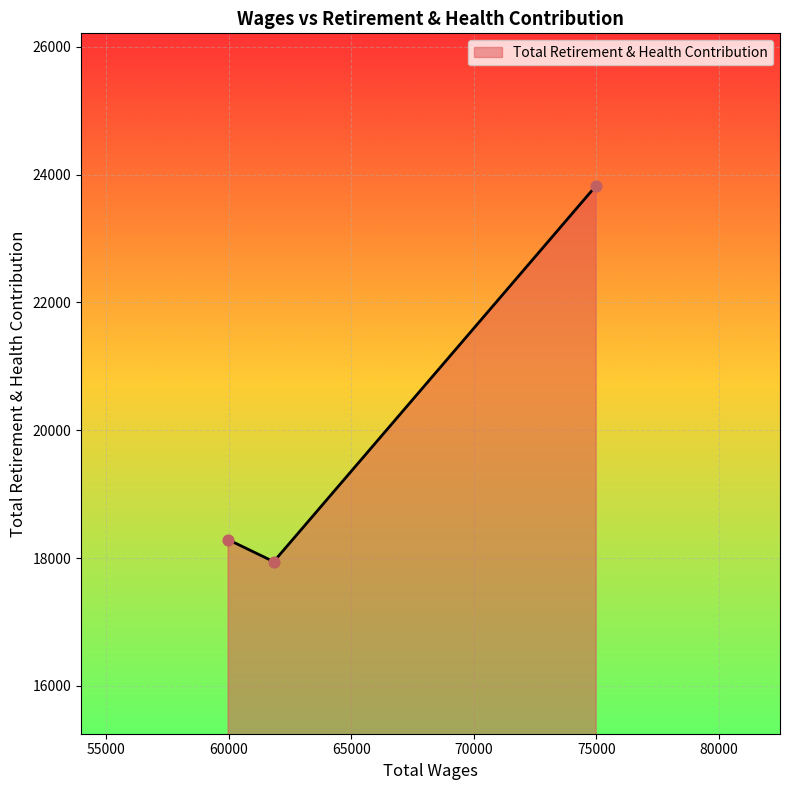

What is the greatest value displayed?

23828